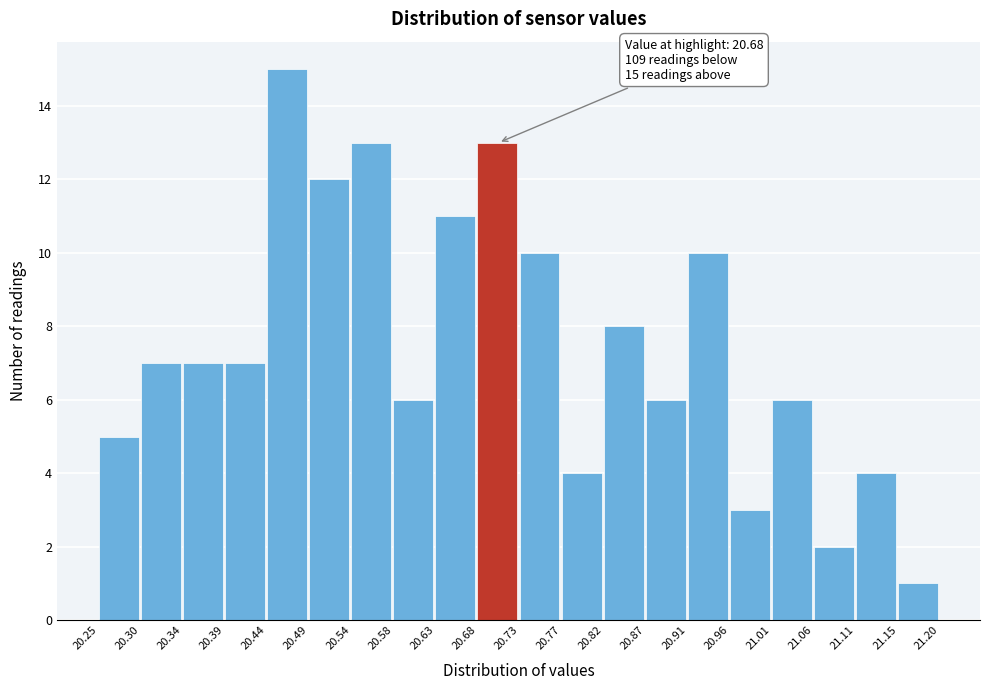

Which range on the x-axis has the tallest bar?

20.44 to 20.49